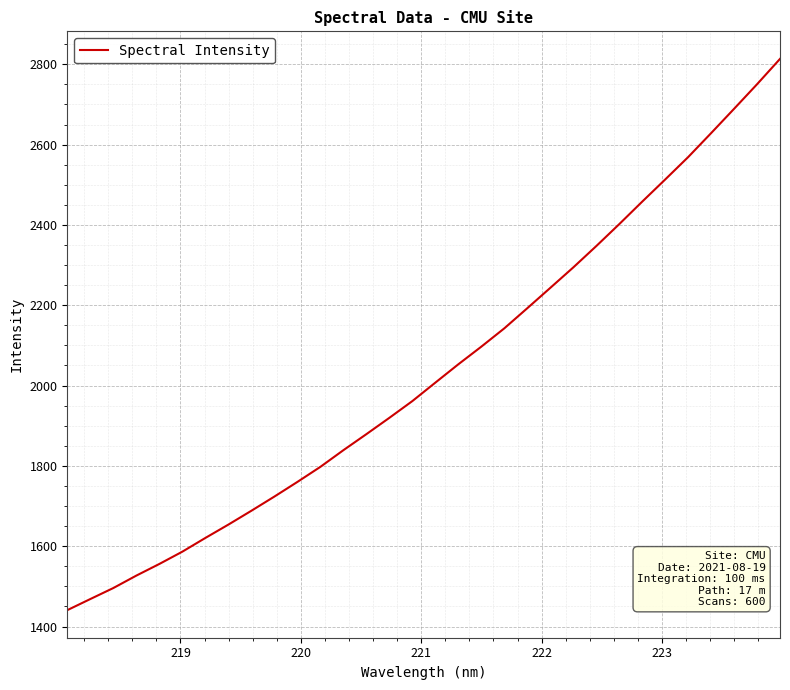

What is the minimum value shown in the chart?

1440.8